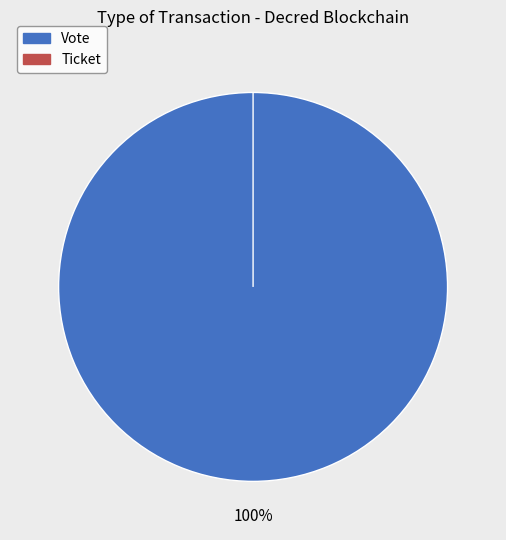

The Ticket slice represents 0% of the pie. True or false?

True